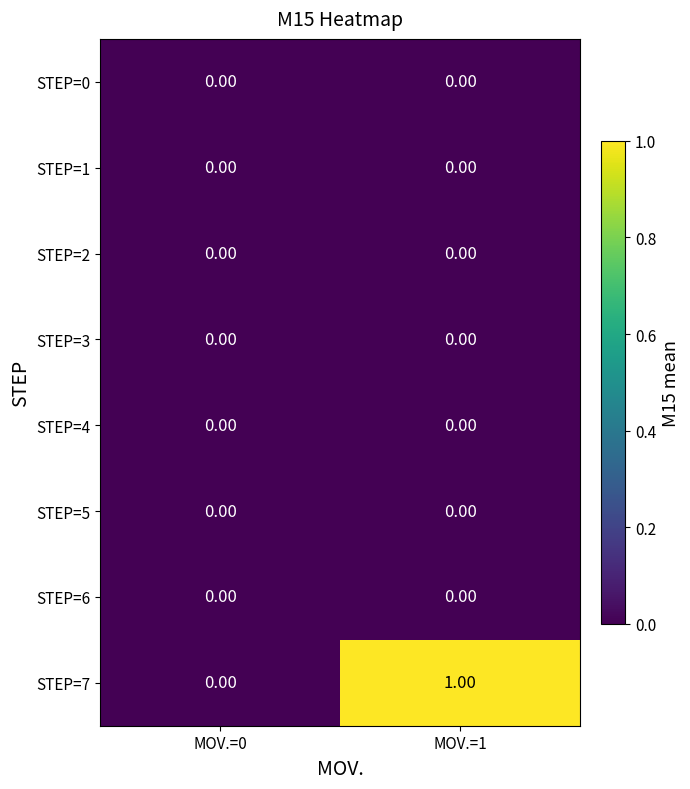

Which series has the largest total across all categories?

STEP=7